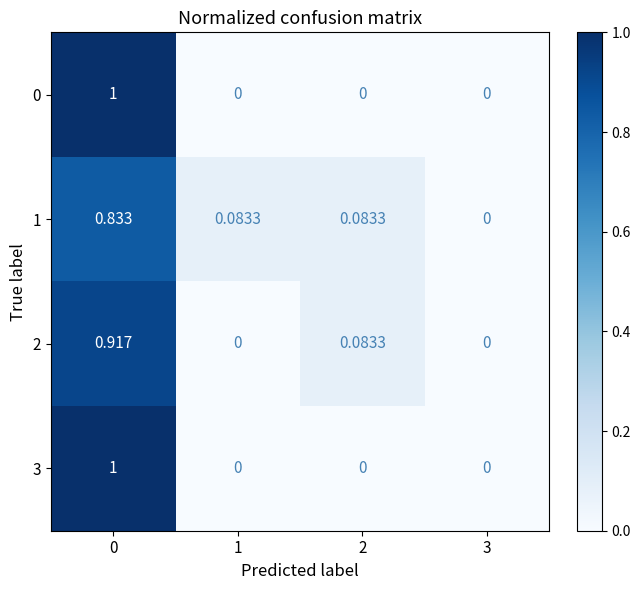

Is the value of 3 at 3 greater than the value of 1 at 1?

No